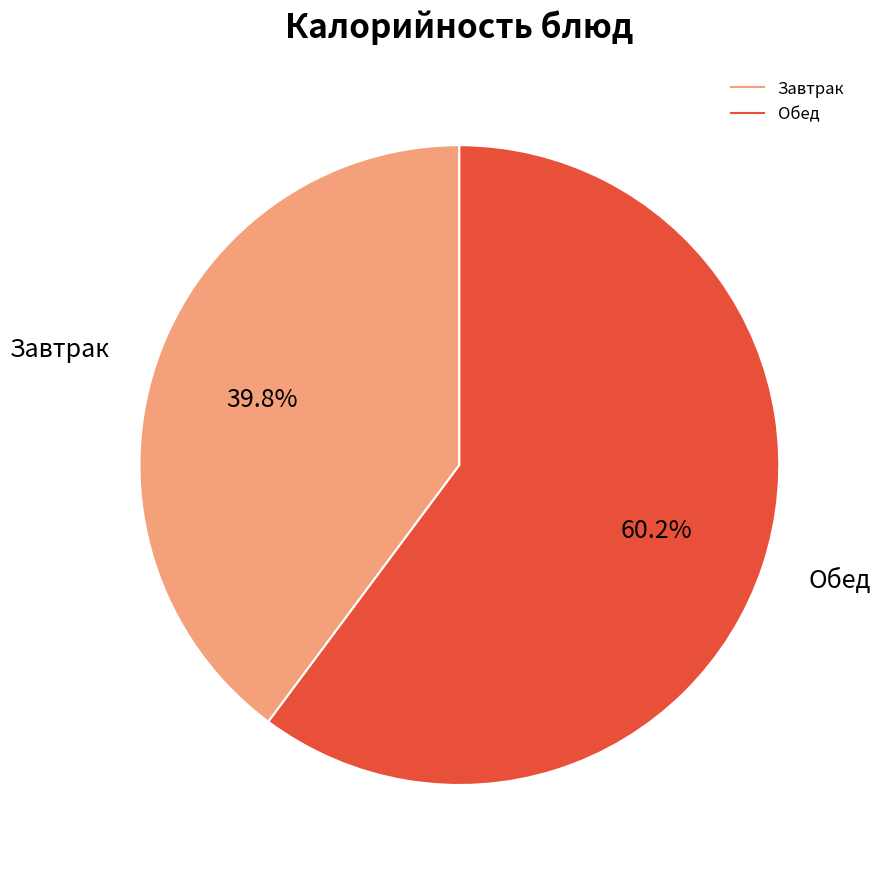

To the nearest percent, what is the difference between the largest and smallest slice percentages?

20%